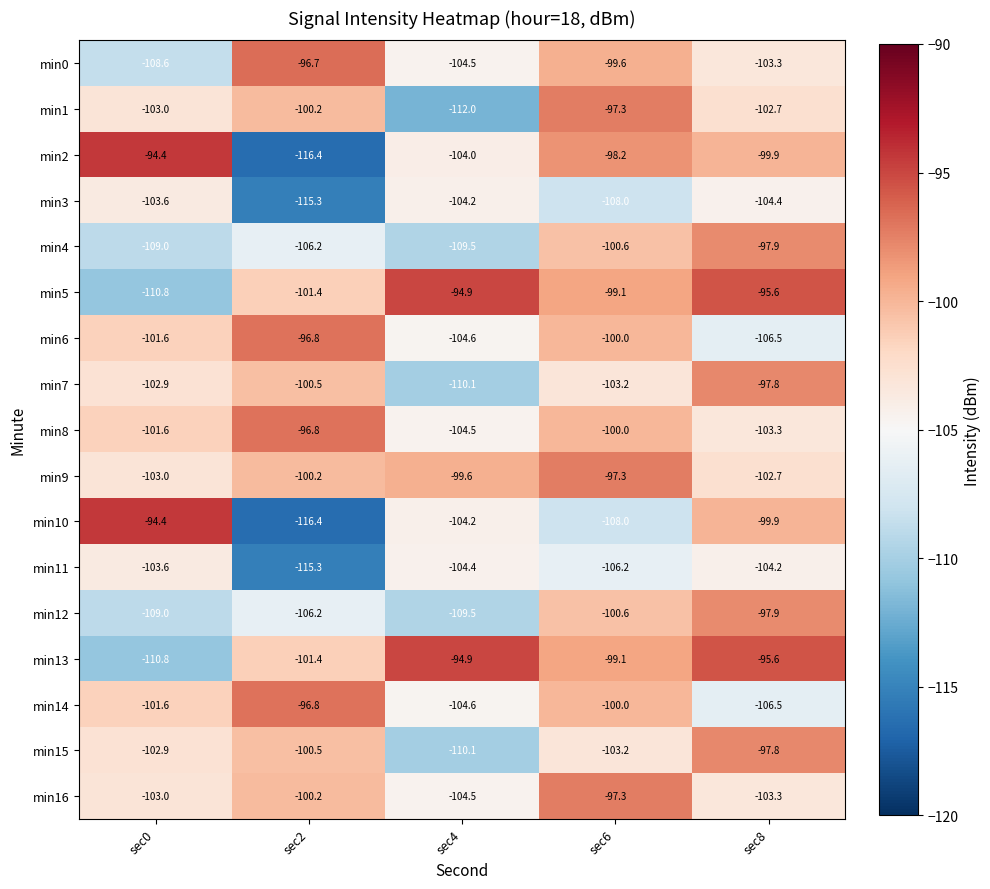

What is the spread (max minus min) of values at sec2?

19.7